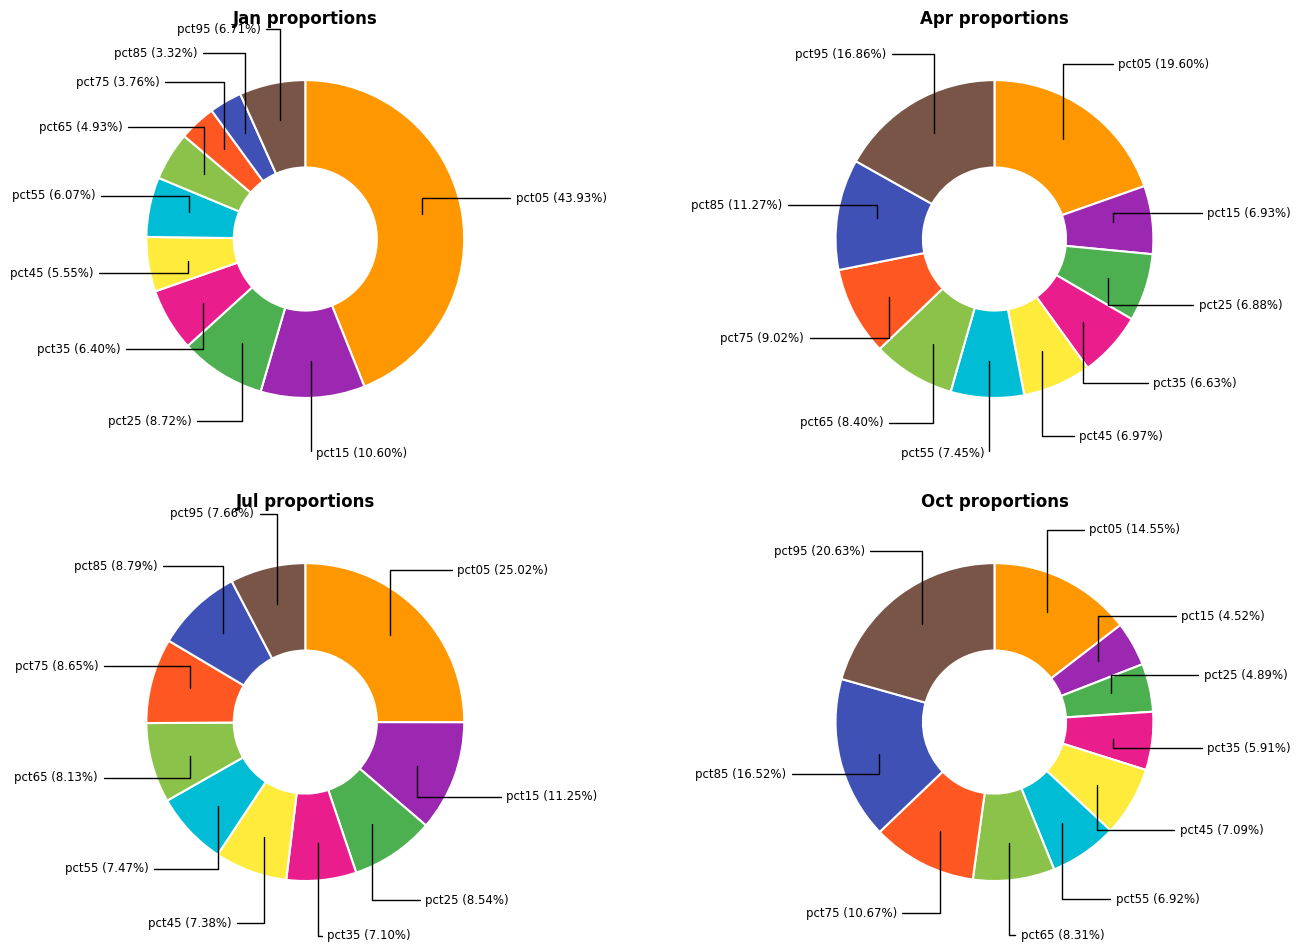

How many slices are in this pie chart?

10